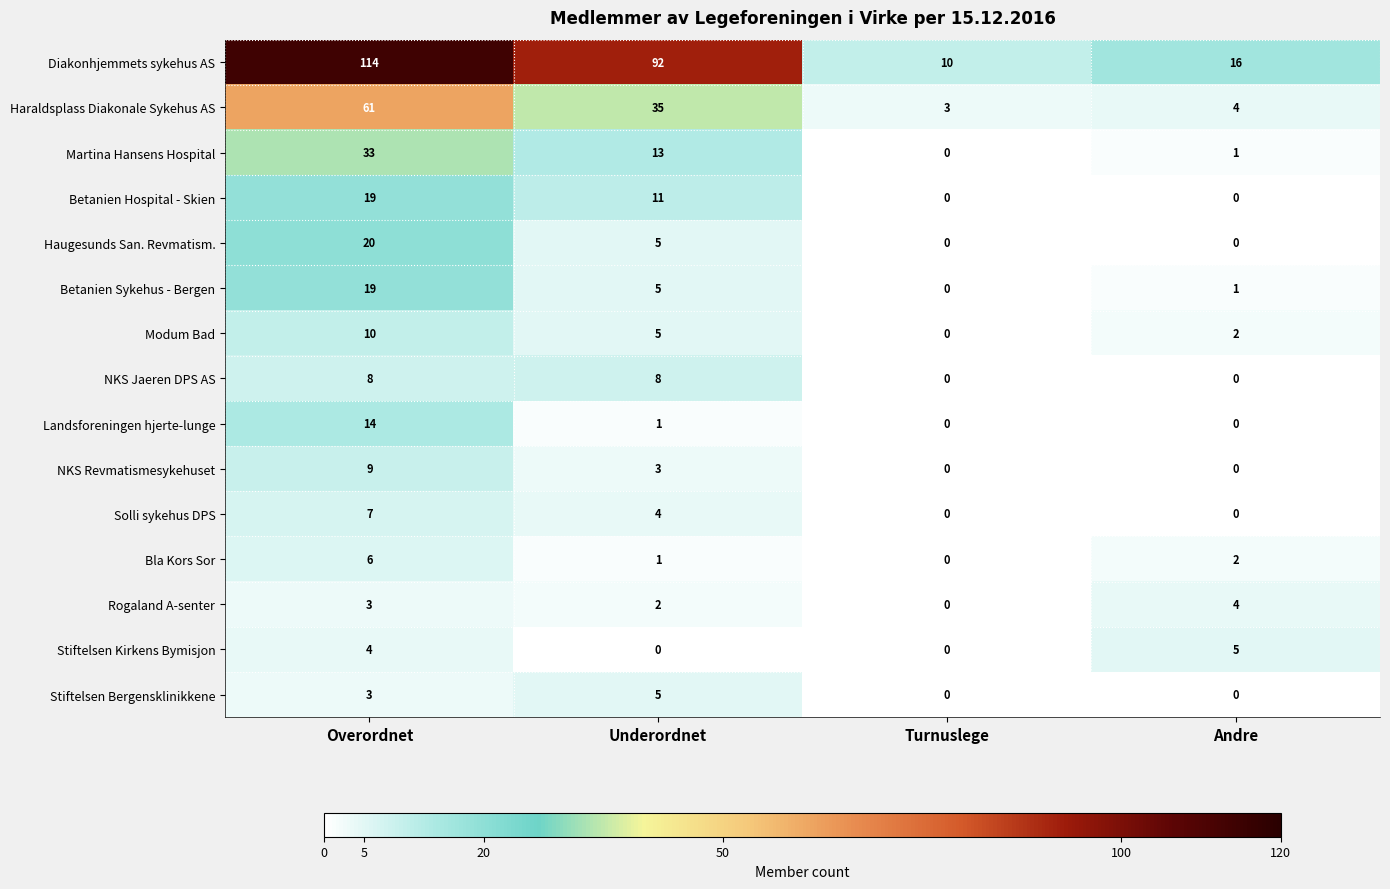

At how many categories does at least one series exceed 8?

4